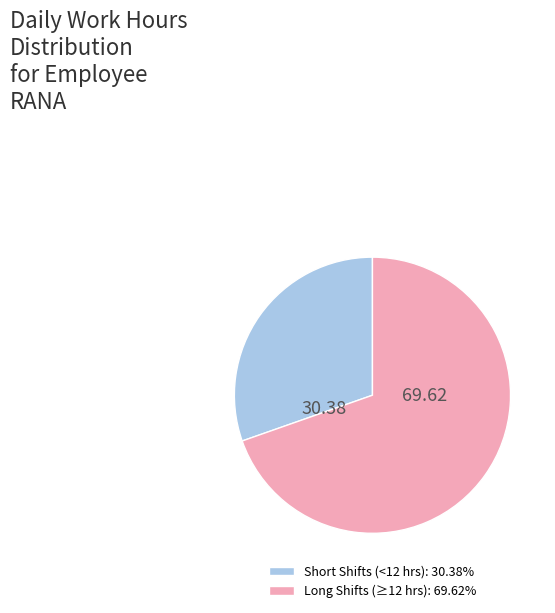

Does Short Shifts (<12 hrs): 30.38% represent more than half of the total?

No